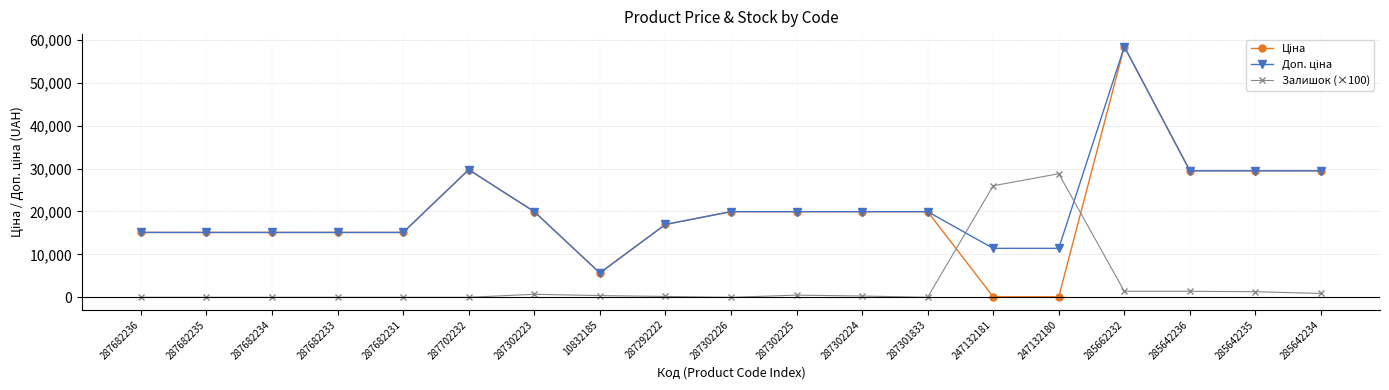

What is the value of the Залишок (×100) point at the 16th from the left?

1400.0